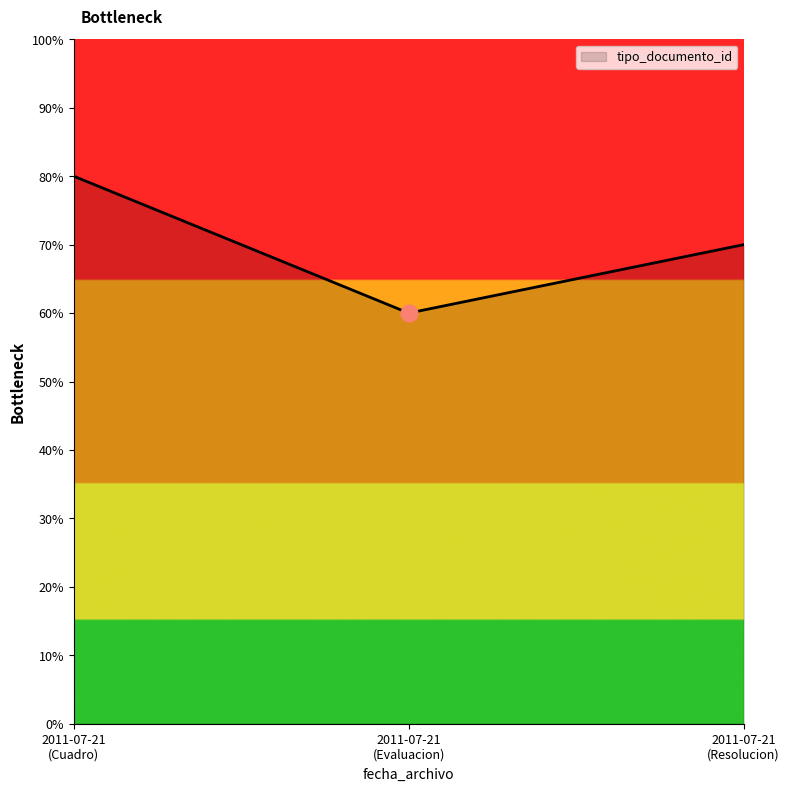

Reading right to left, transcribe all the data shown in this chart.

70	60	80